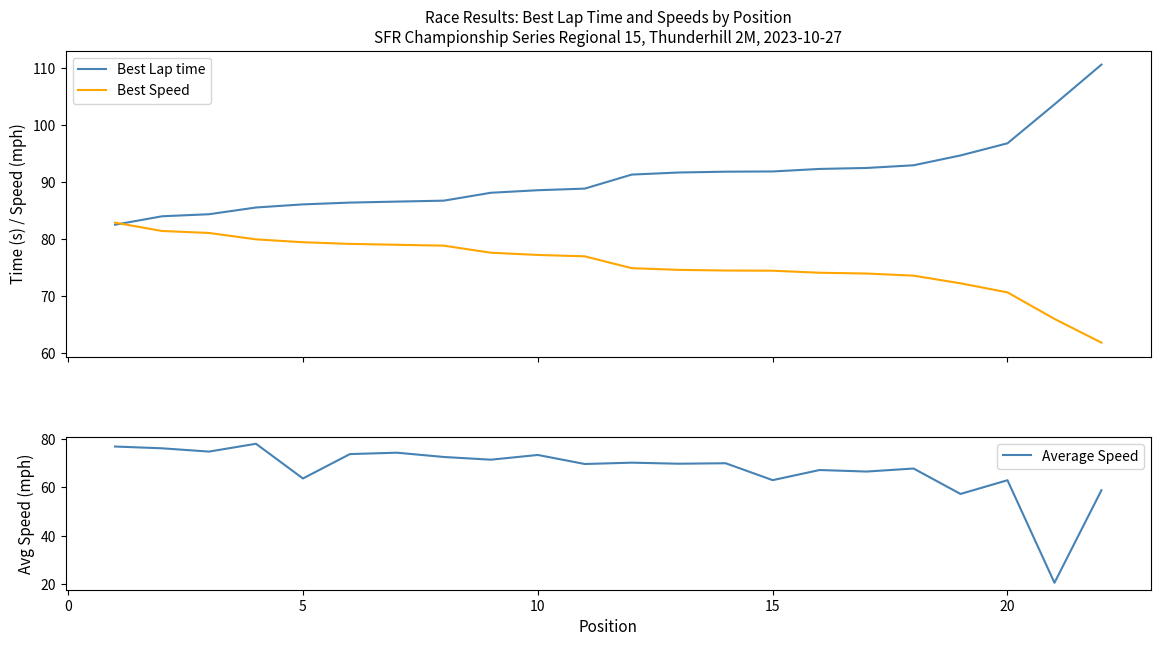

True or false: Average Speed has a value of 73.4 at 10.

True